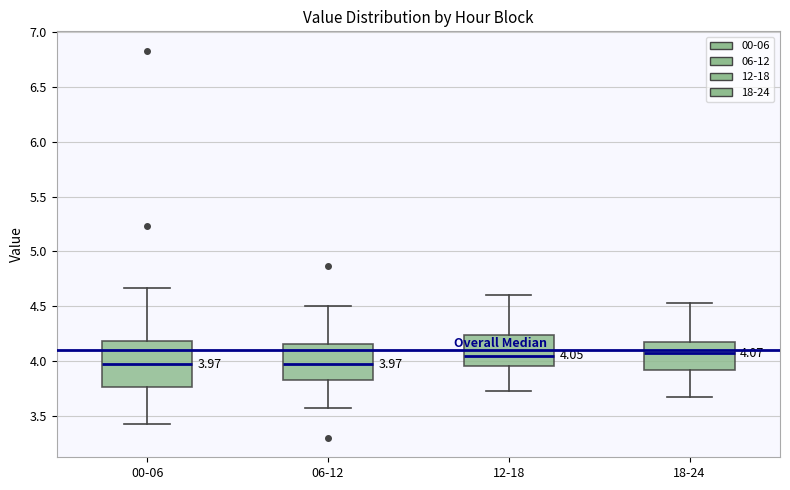

Which box is the tallest, from its lower edge to its upper edge?

00-06